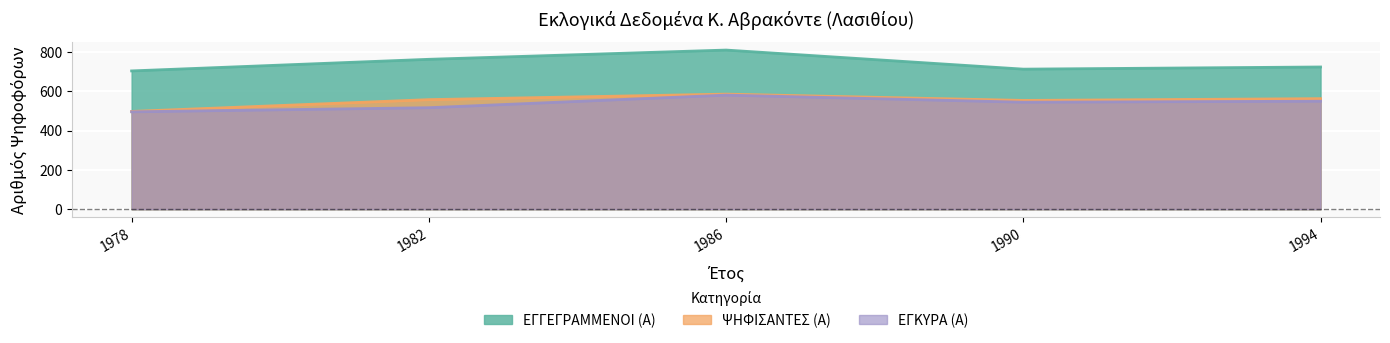

What is the difference between the highest and lowest values at 1994?

174